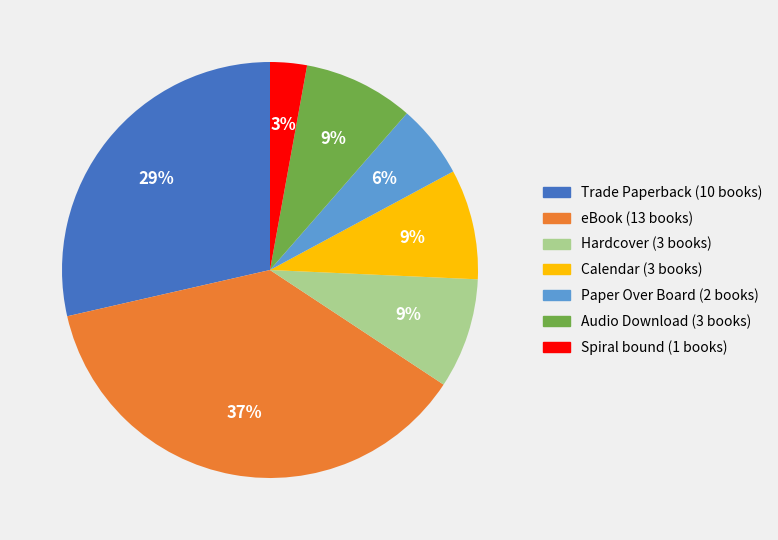

What percentage is the Spiral bound slice, to the nearest percent?

3%